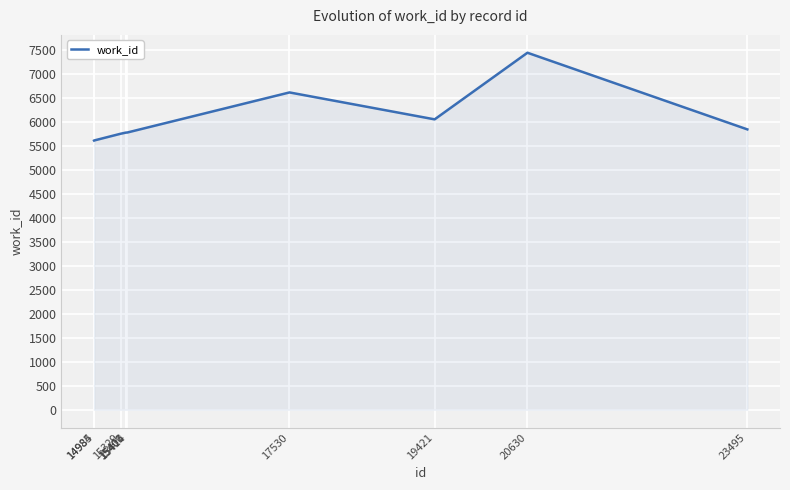

What is the smallest value displayed?

5609